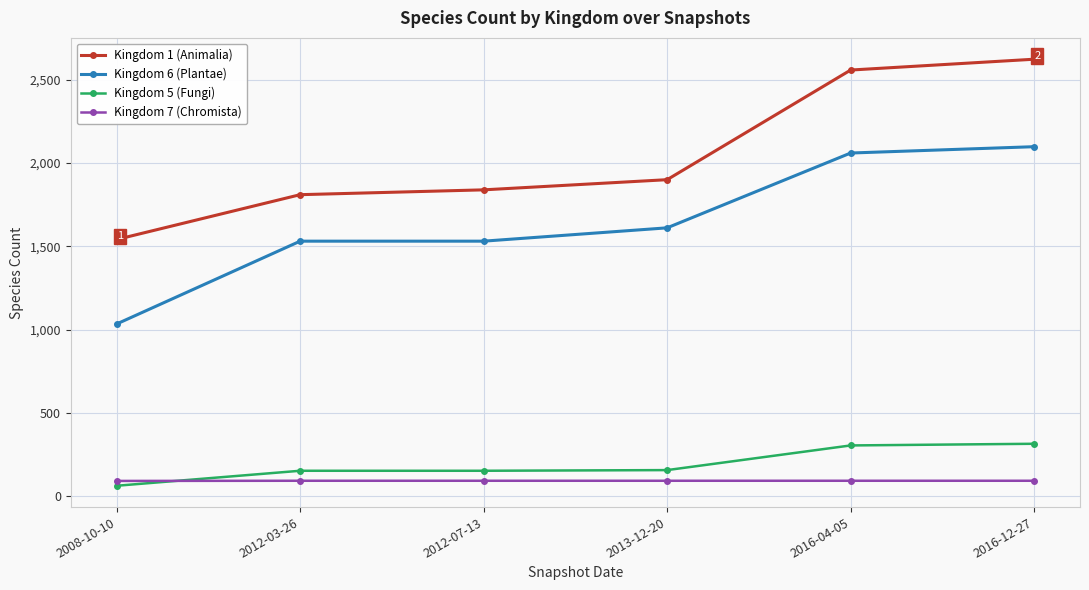

What are all the series names shown in the legend?

Kingdom 1 (Animalia), Kingdom 6 (Plantae), Kingdom 5 (Fungi), Kingdom 7 (Chromista)